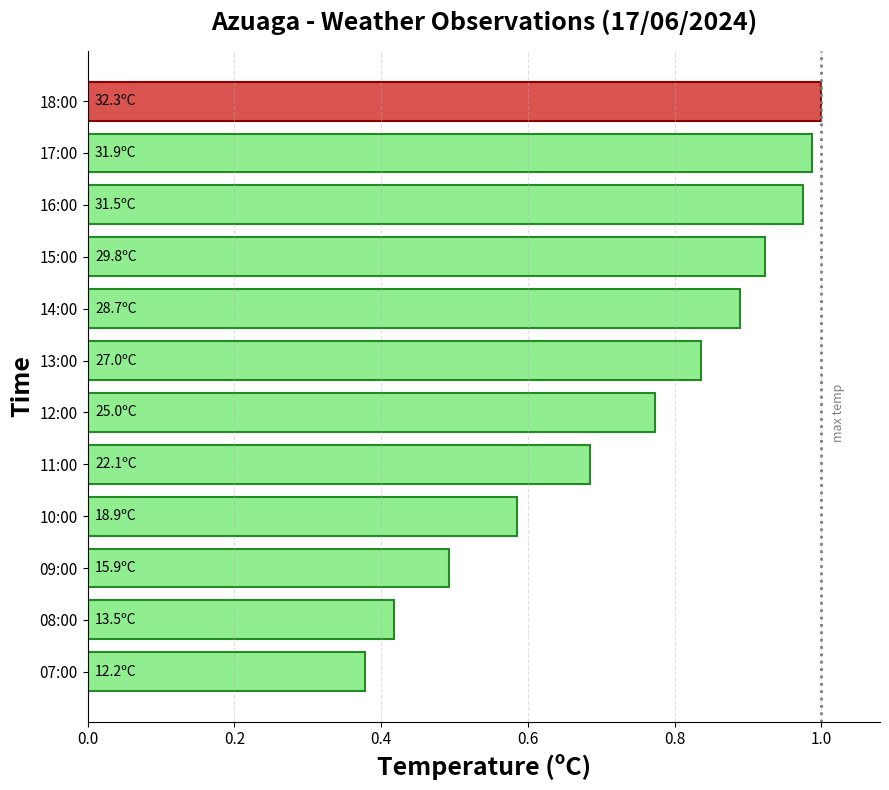

Rank the categories by value from highest to lowest.

18:00, 17:00, 16:00, 15:00, 14:00, 13:00, 12:00, 11:00, 10:00, 09:00, 08:00, 07:00